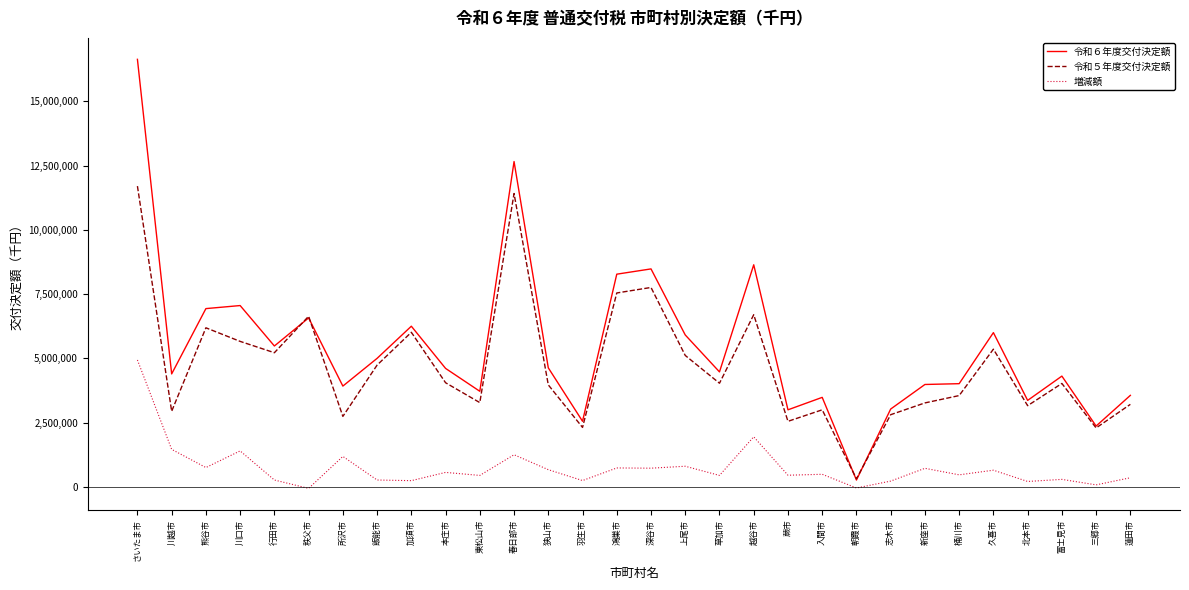

Does the chart display data point markers on the line(s)?

No